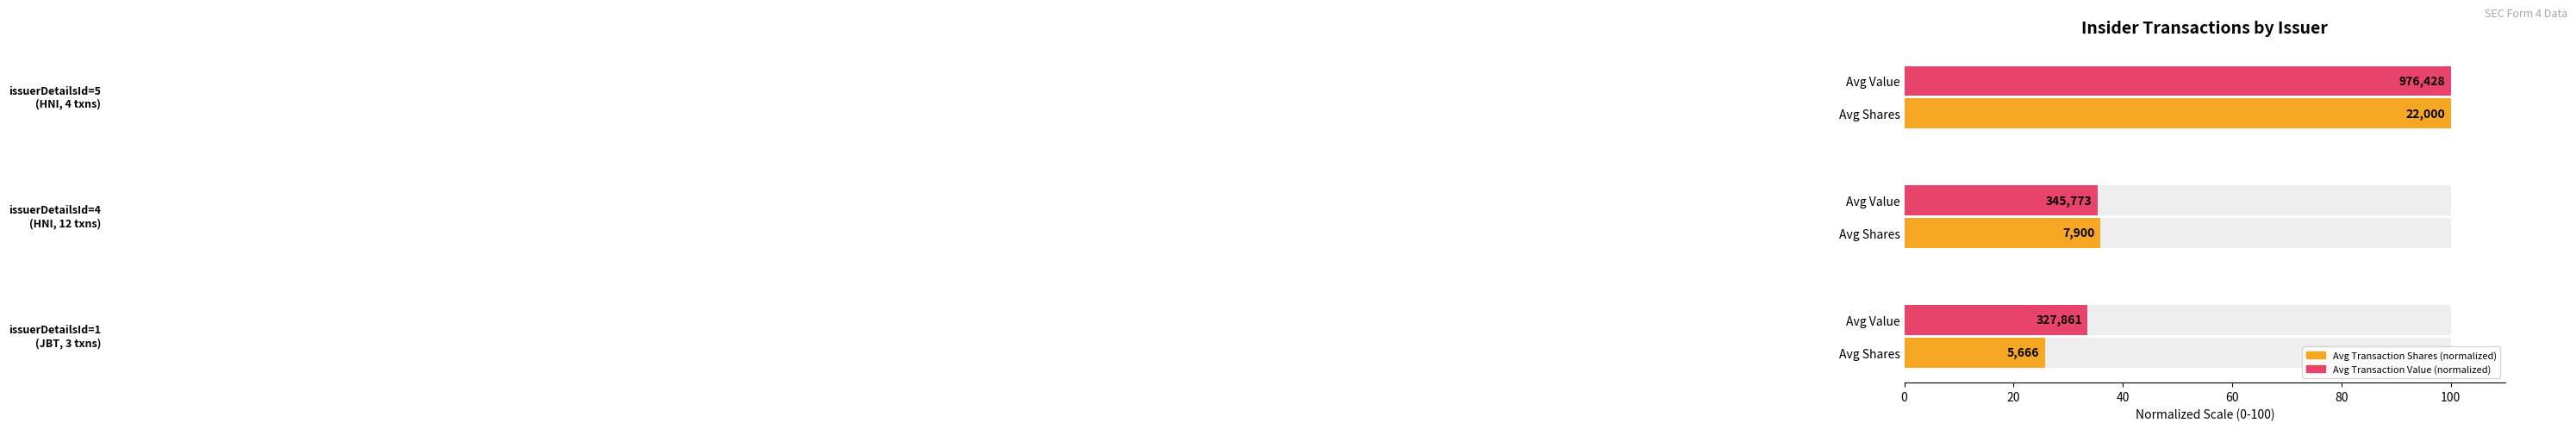

Which series has the widest spread of values?

Avg Transaction Shares (normalized)